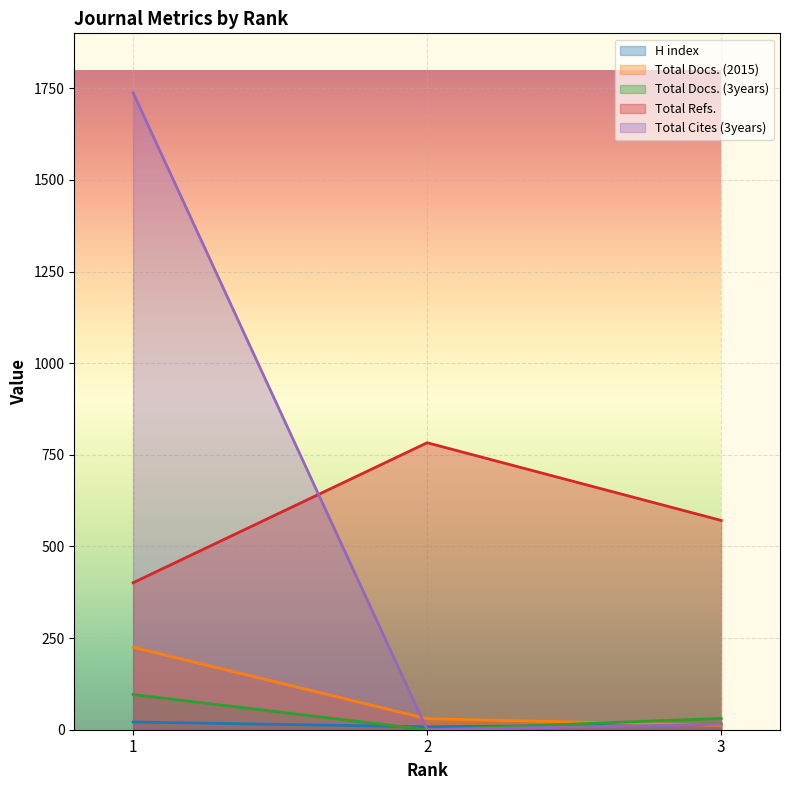

The Total Docs. (2015) series shows 8 at 3. True or false?

False